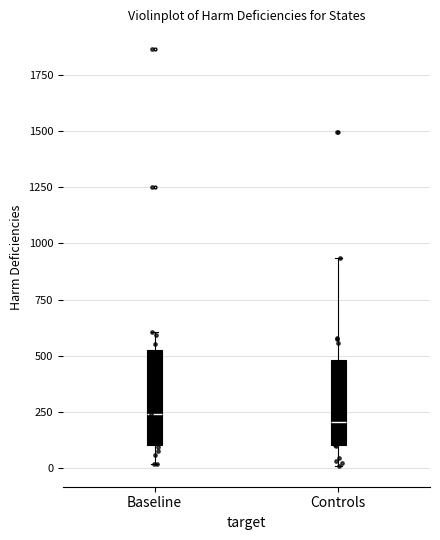

Reading left to right, transcribe this box plot: for each box, give where its median line is, the range the box spans, and where its two whiskers end, as read against the y-axis. The values are not printed on the chart, so give them approximately, as read against the axis.

Baseline: median 250, box 100 to 550, whiskers 0 to 600
Controls: median 200, box 100 to 500, whiskers 0 to 950